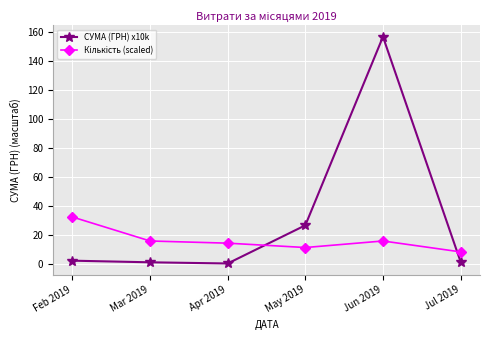

What is the label of the 1st point from the right?

Jul 2019